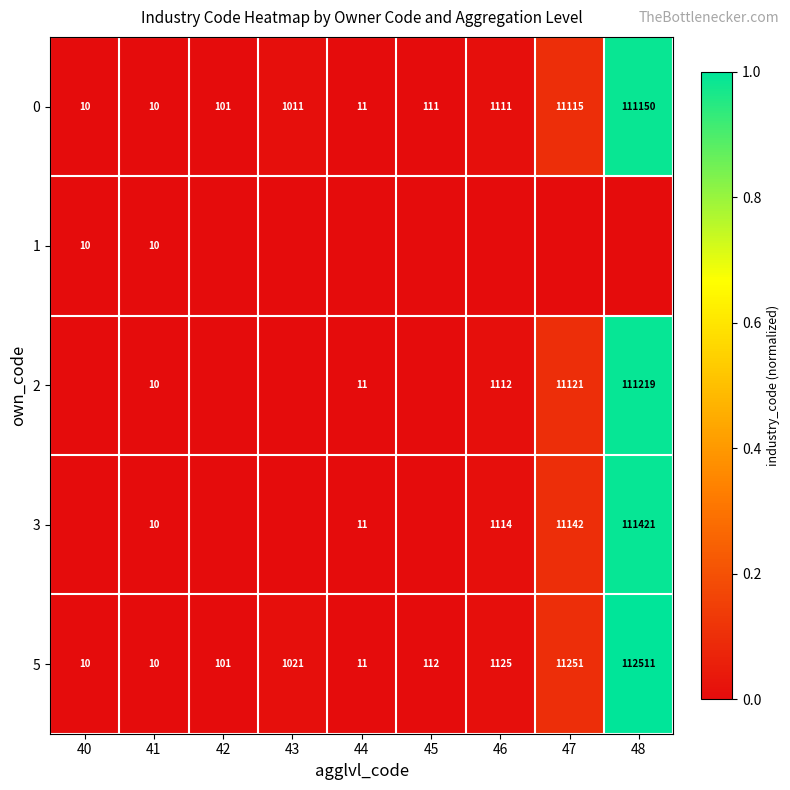

The 3 series shows 0.0 at 47. True or false?

False